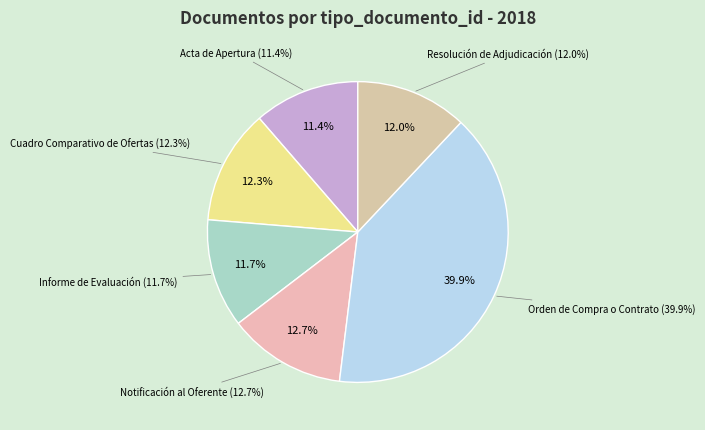

What is the ratio of the value at Resolución de Adjudicación to the value at Orden de Compra o Contrato?

0.3